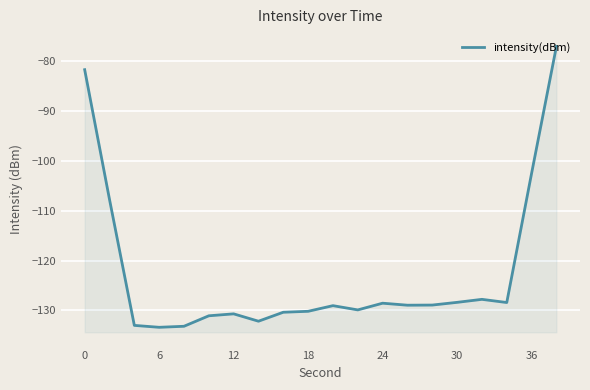

How many lines are shown in the chart?

1